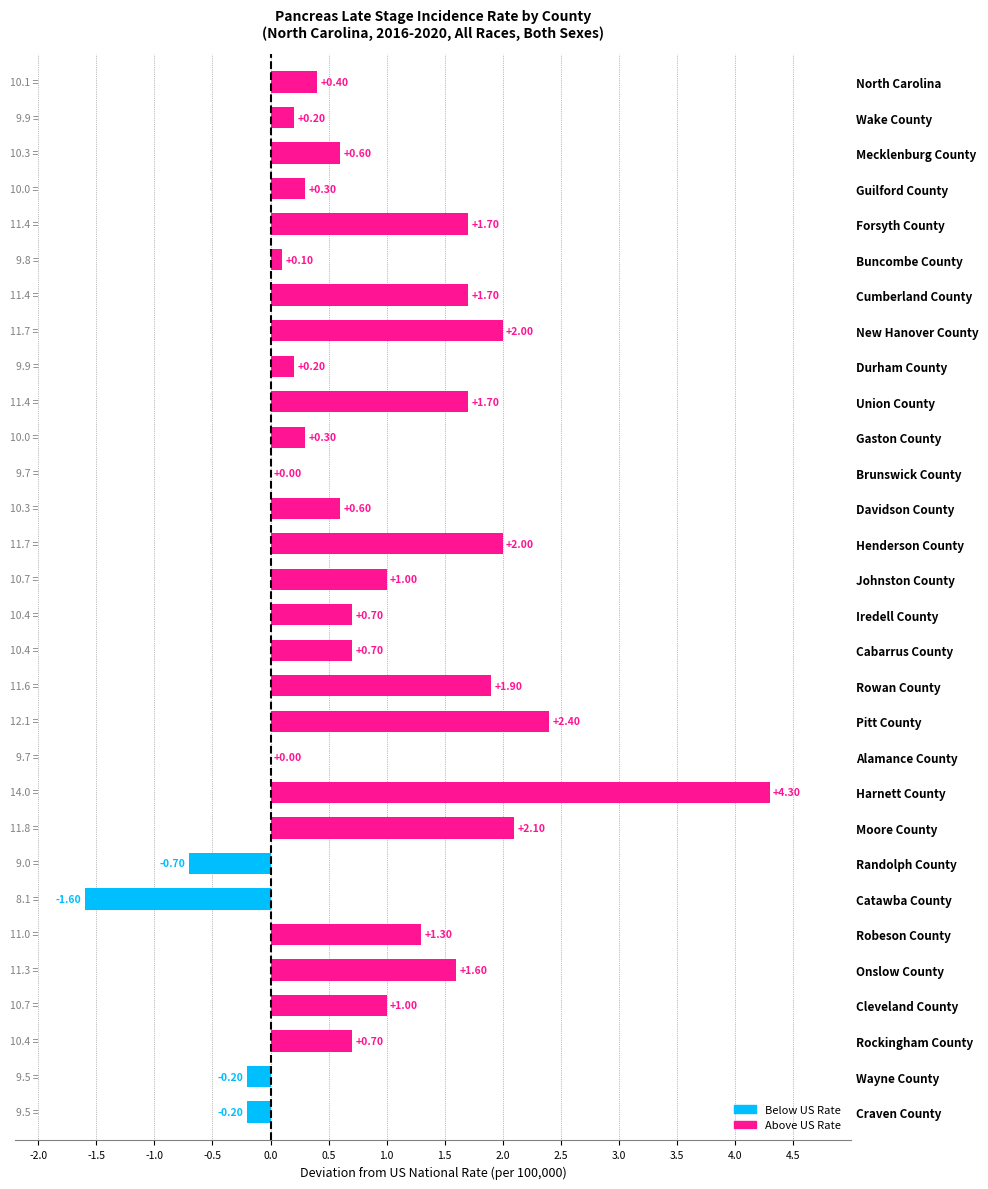

Which has a higher value, Guilford County or Onslow County?

Onslow County